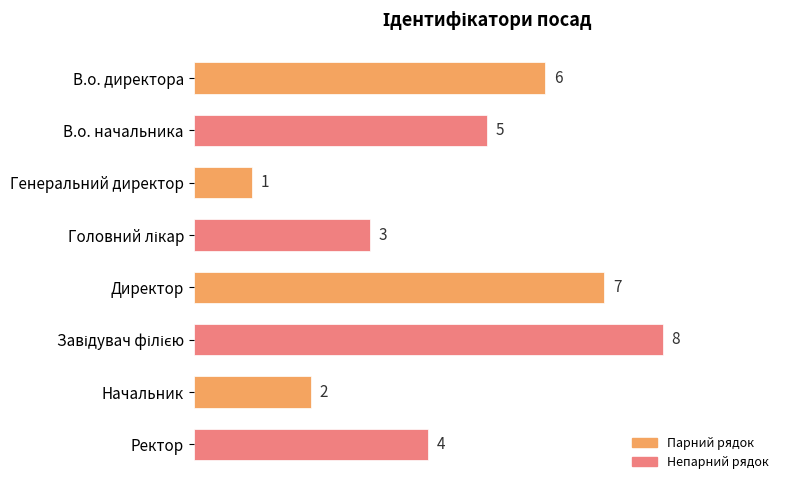

Approximately how many times larger is the value at Директор compared to В.о. директора?

1.2